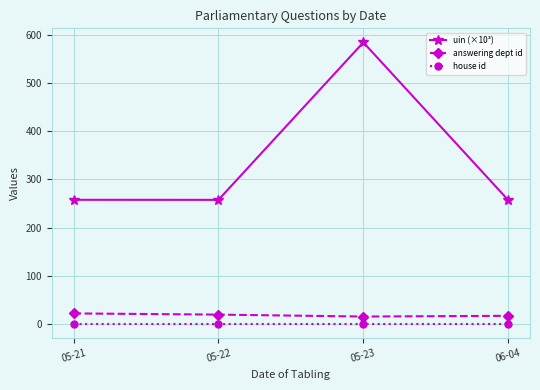

What is the label of the 2nd point from the left?

05-22